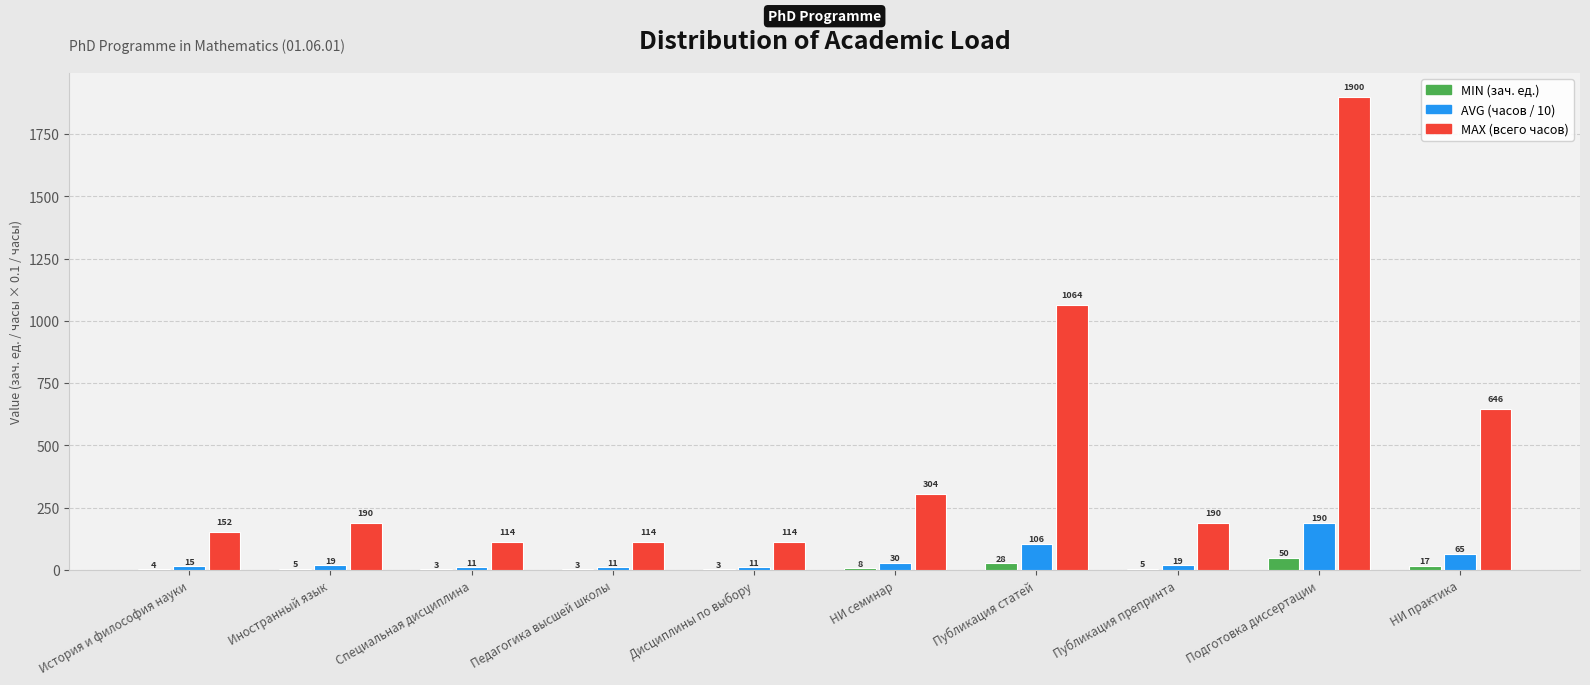

At which category is the sum across all series the highest?

Подготовка диссертации